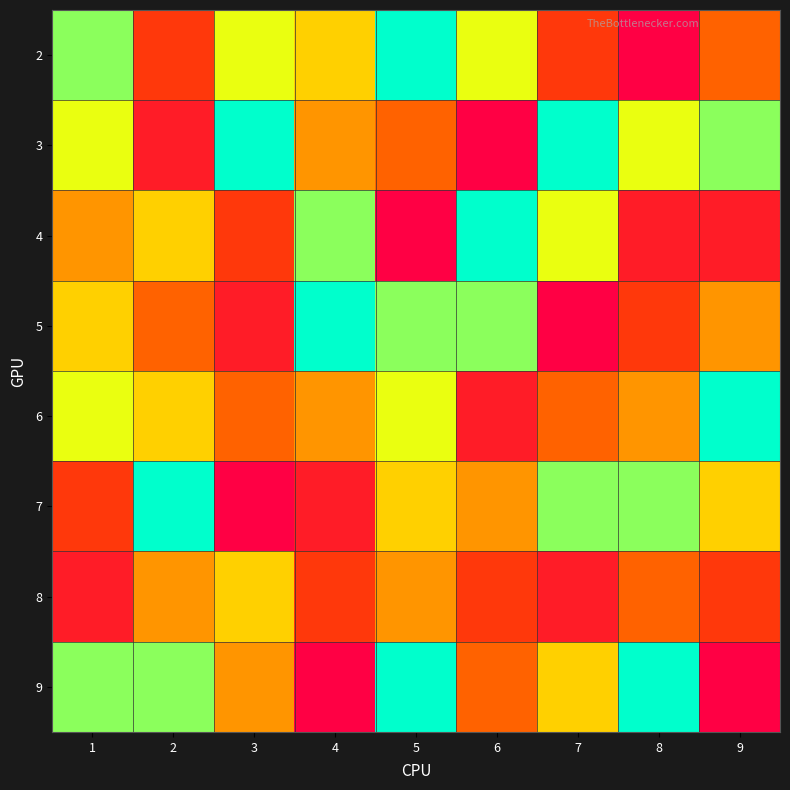

How many categories are shown in the chart?

9